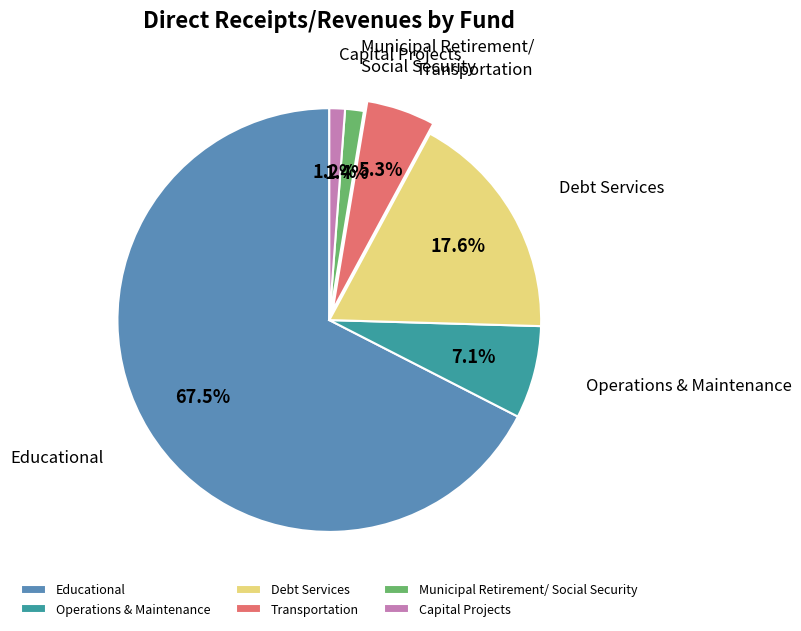

Is there any slice that represents more than half of the pie?

Yes